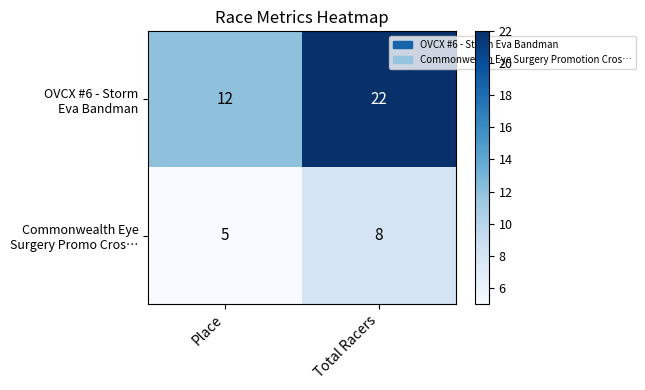

At how many categories does at least one series exceed 15?

1